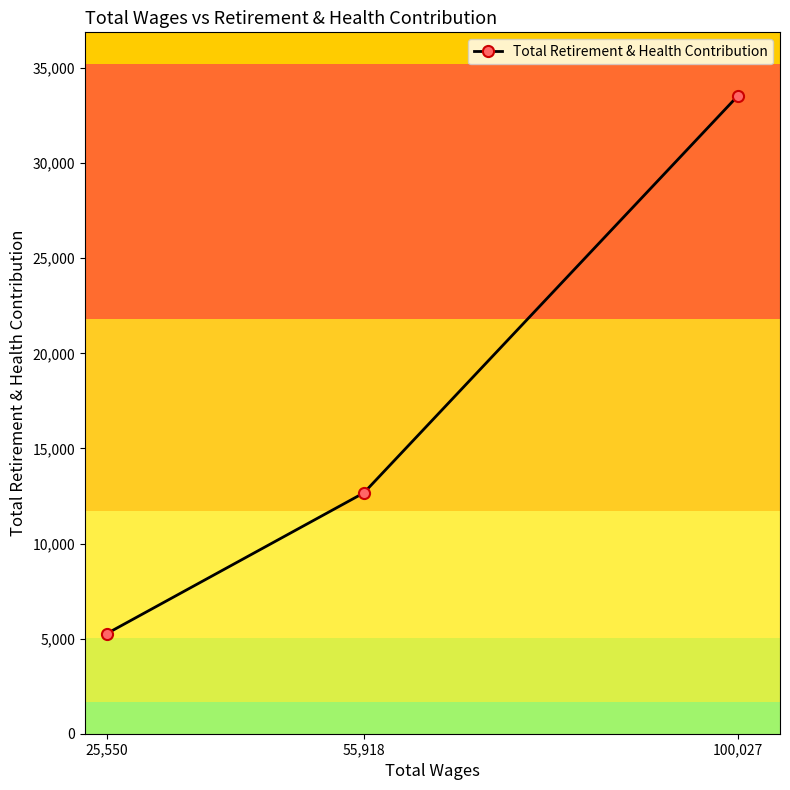

Which has a higher value, 100,027 or 25,550?

100,027